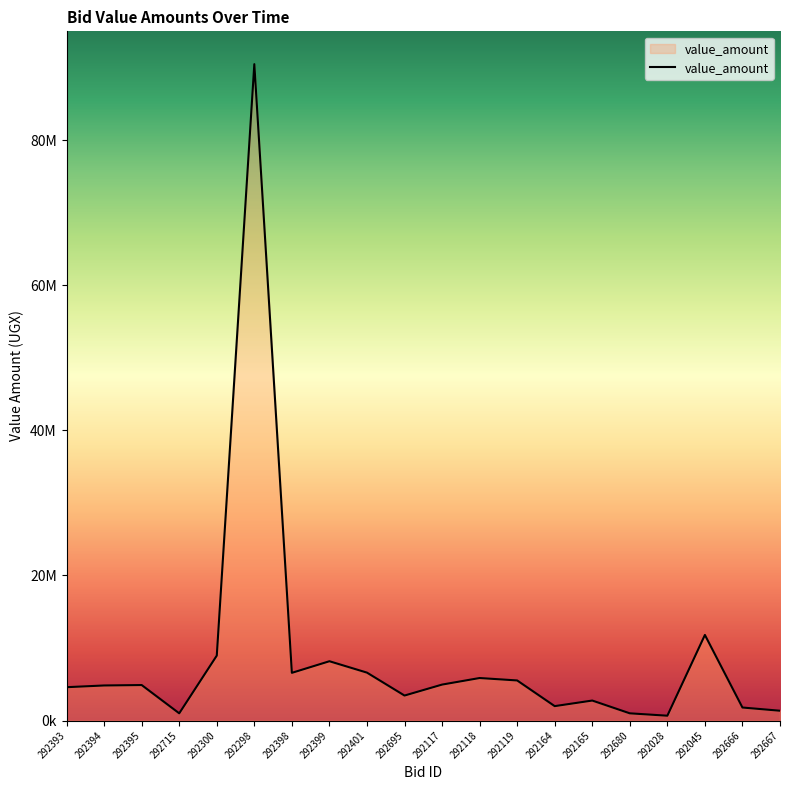

At which category does the data reach its first local peak?

292395